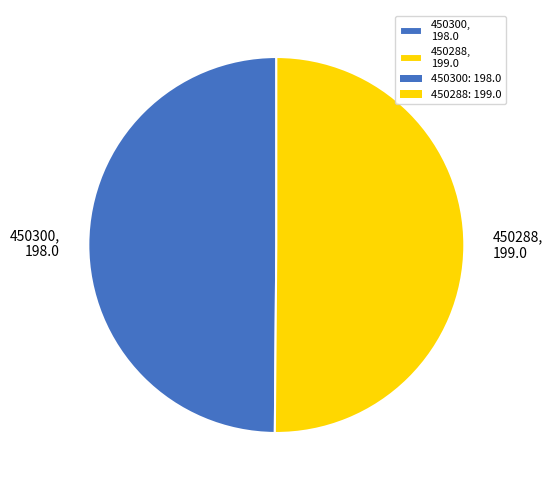

Is the sum of 450288, 199.0 and 450300, 198.0 greater than half?

Yes